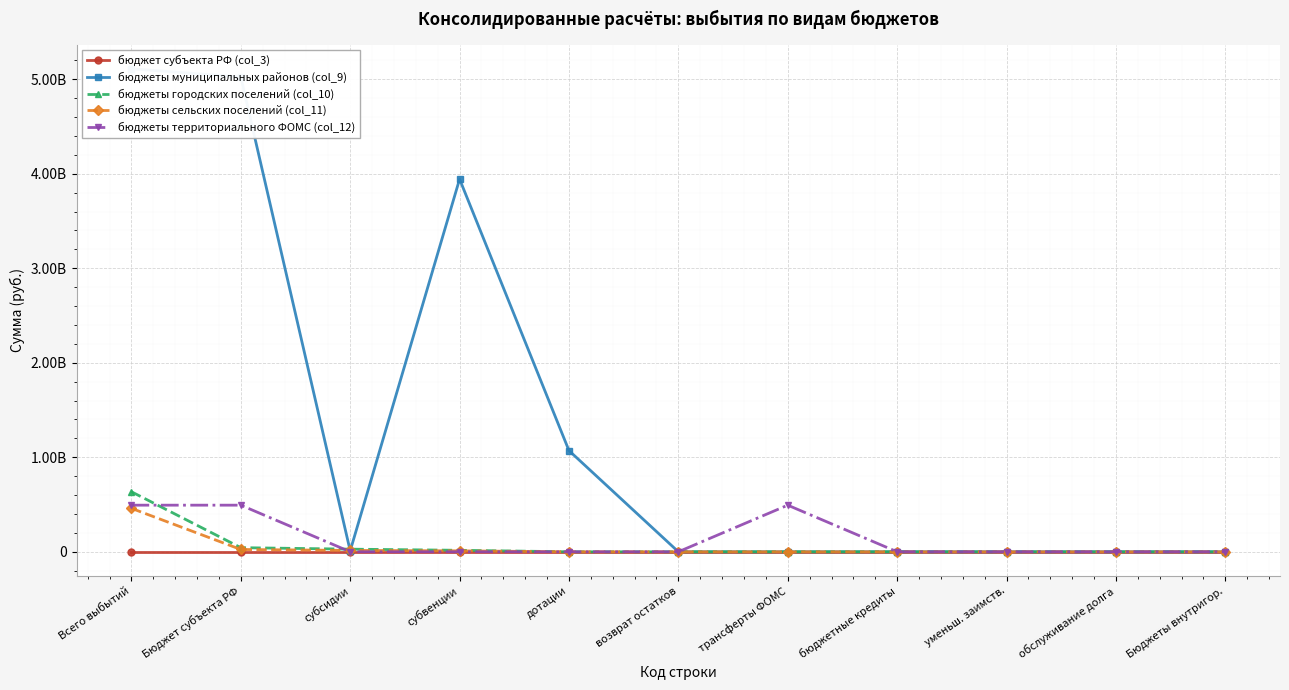

True or false: бюджеты сельских поселений (col_11) and бюджеты городских поселений (col_10) cross at least once.

False